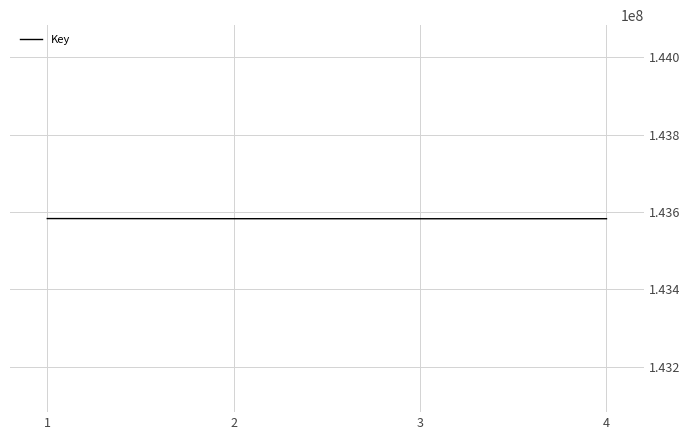

Approximately how many times larger is the value at 1 compared to 4?

1.0